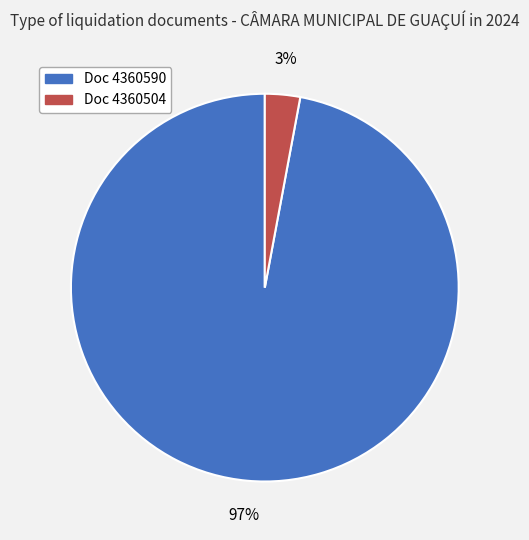

To the nearest percent, what is the average slice percentage?

50%